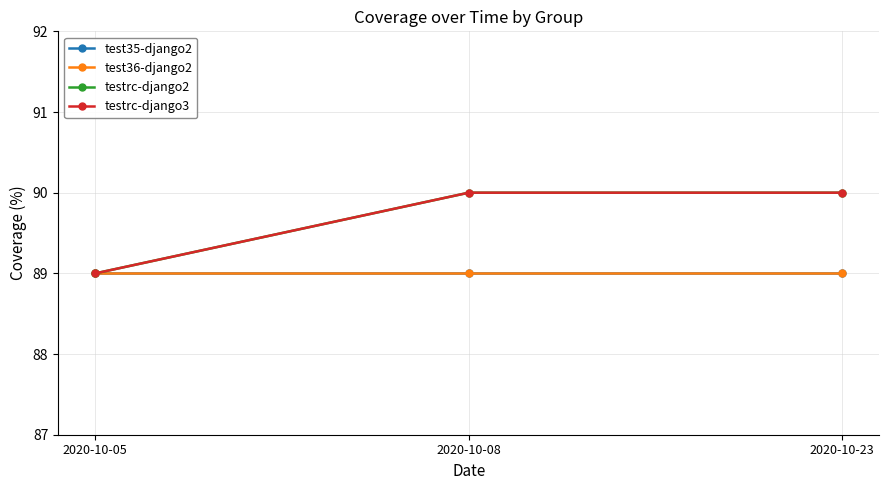

What is the sum of all testrc-django3 values?

269